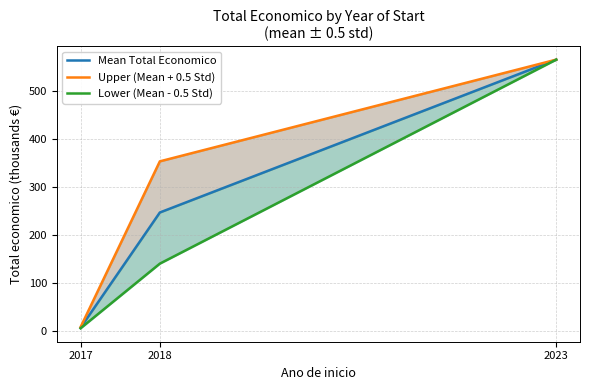

What is the smallest value displayed?

5.2